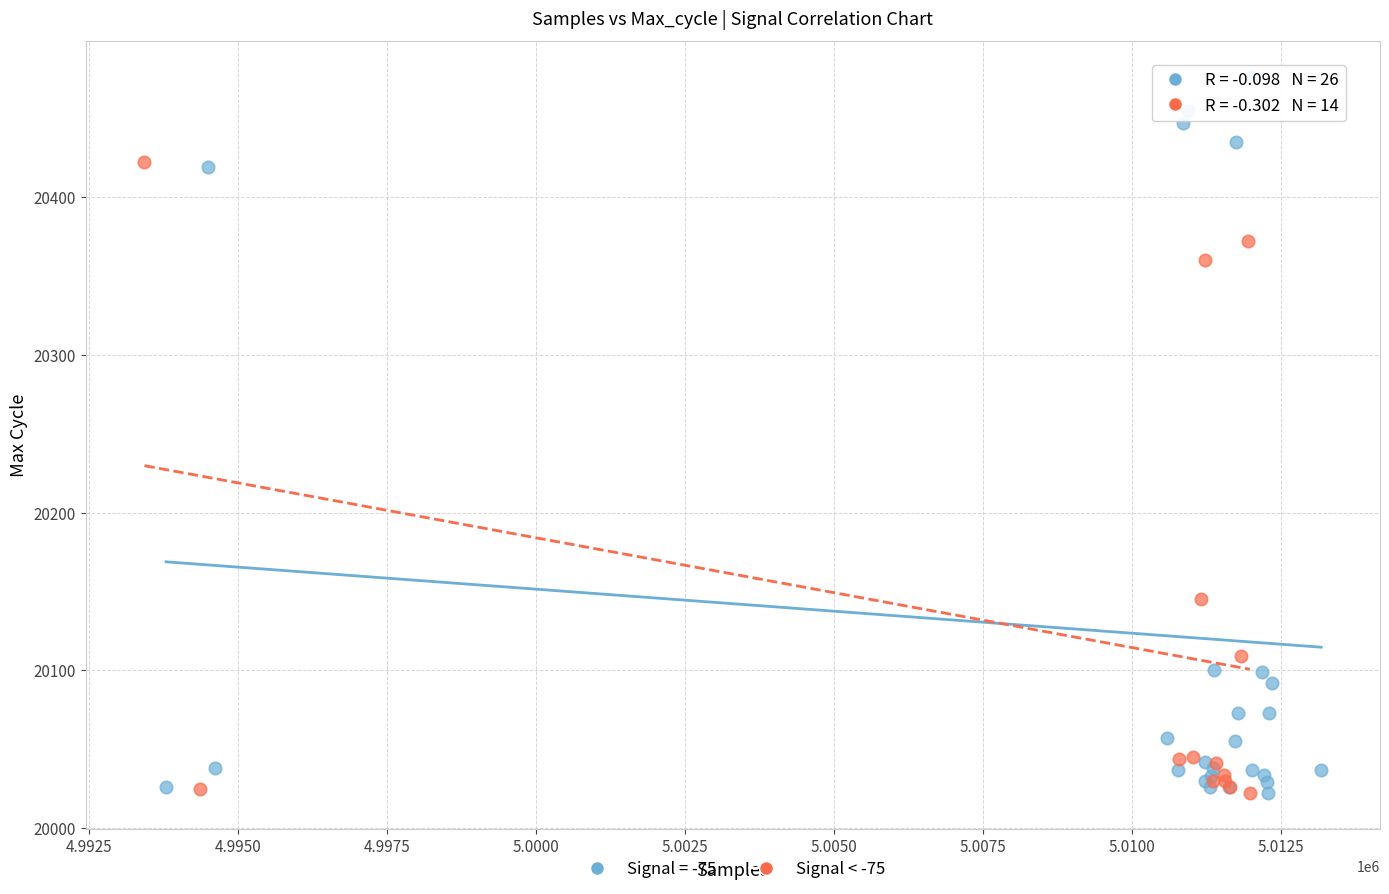

Which series has the largest Y range (max minus min)?

Signal = -75